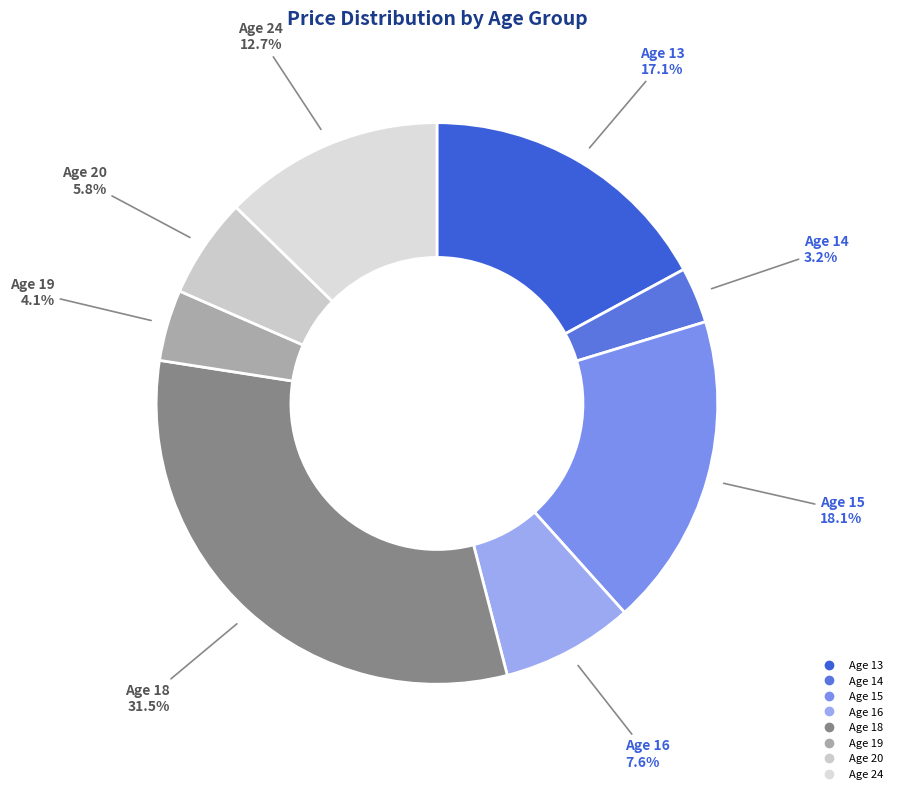

Is there any slice that represents more than half of the pie?

No